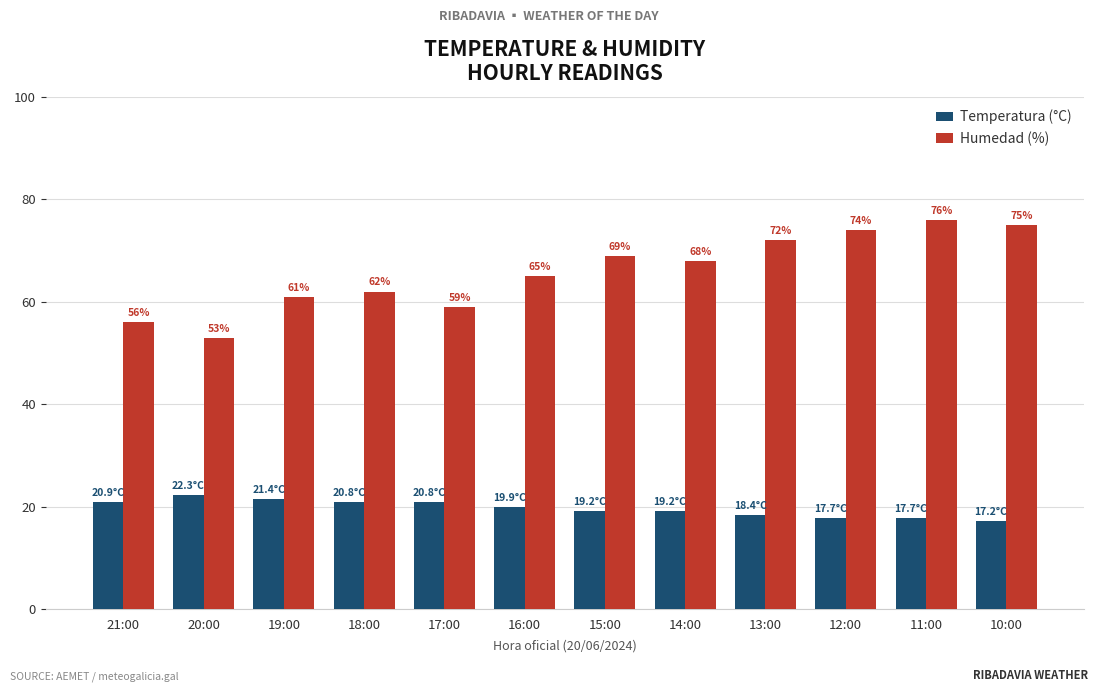

How many bars are there in total?

24